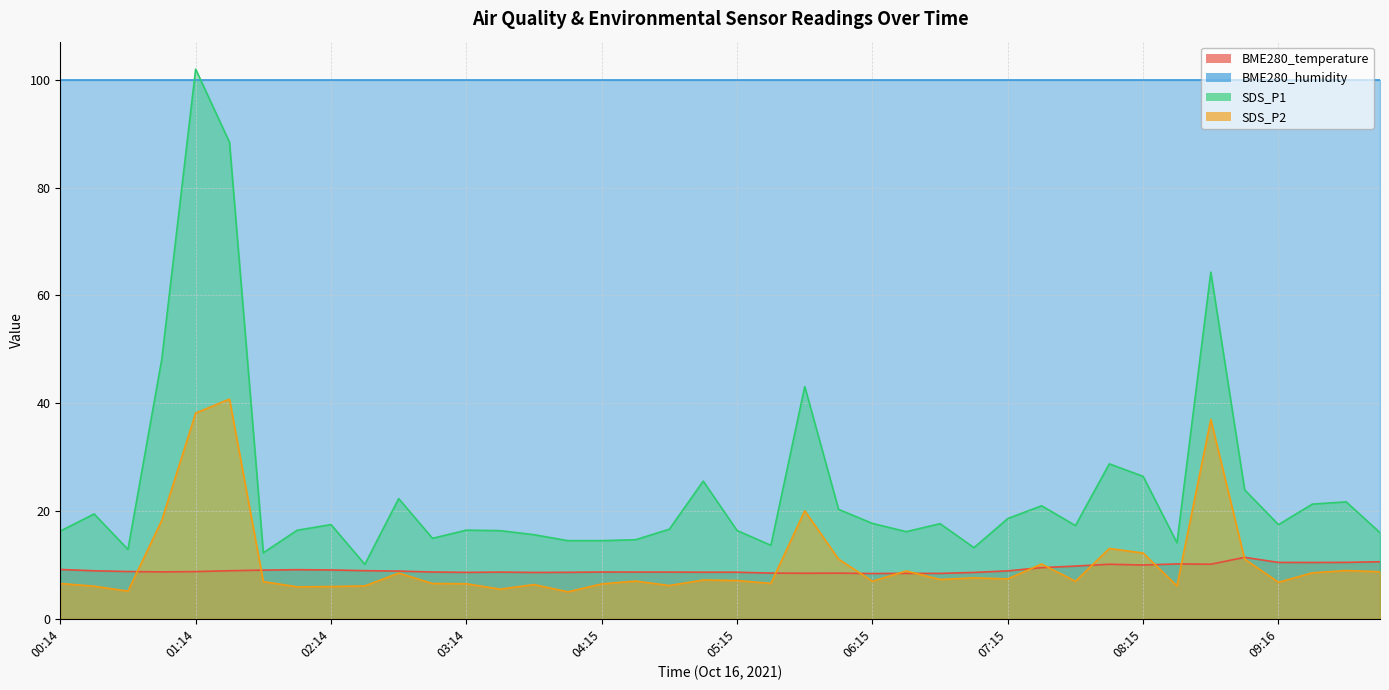

The SDS_P1 series shows 13.8 at 09:46. True or false?

False